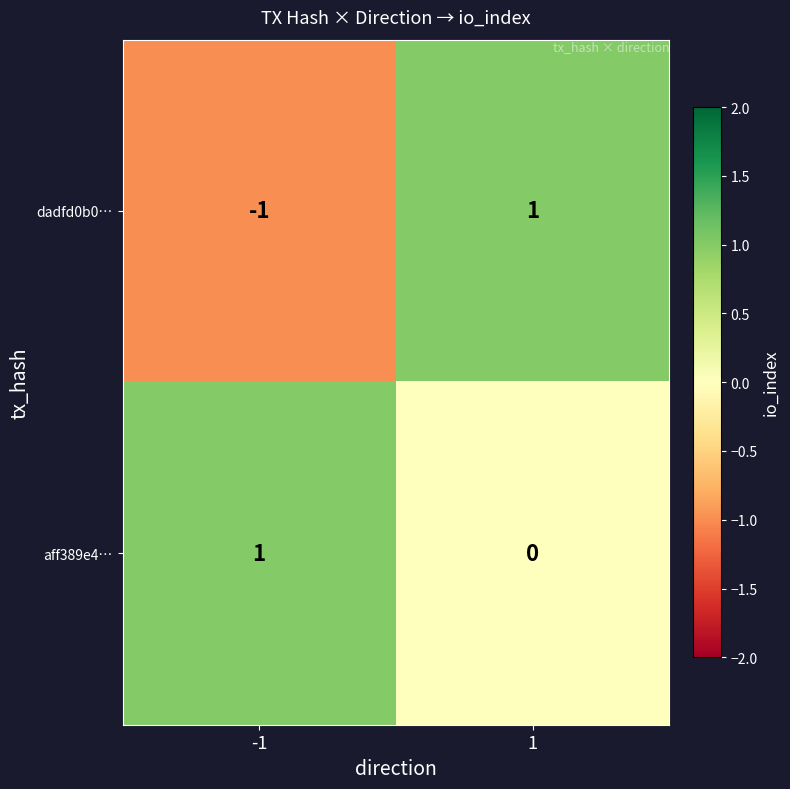

Reading left to right, extract all data points from this chart.

dadfd0b0…: -1	1
aff389e4…: 1	0